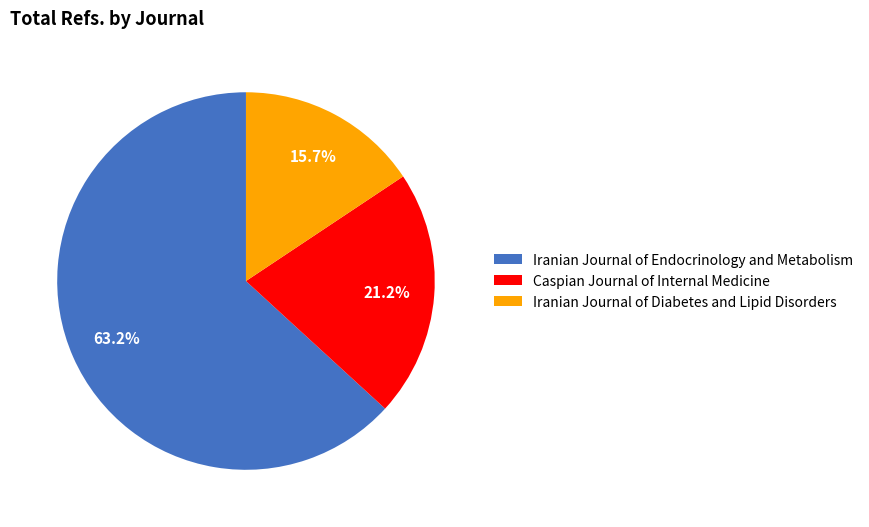

Is it true that Iranian Journal of Diabetes and Lipid Disorders is 16% of the pie?

True